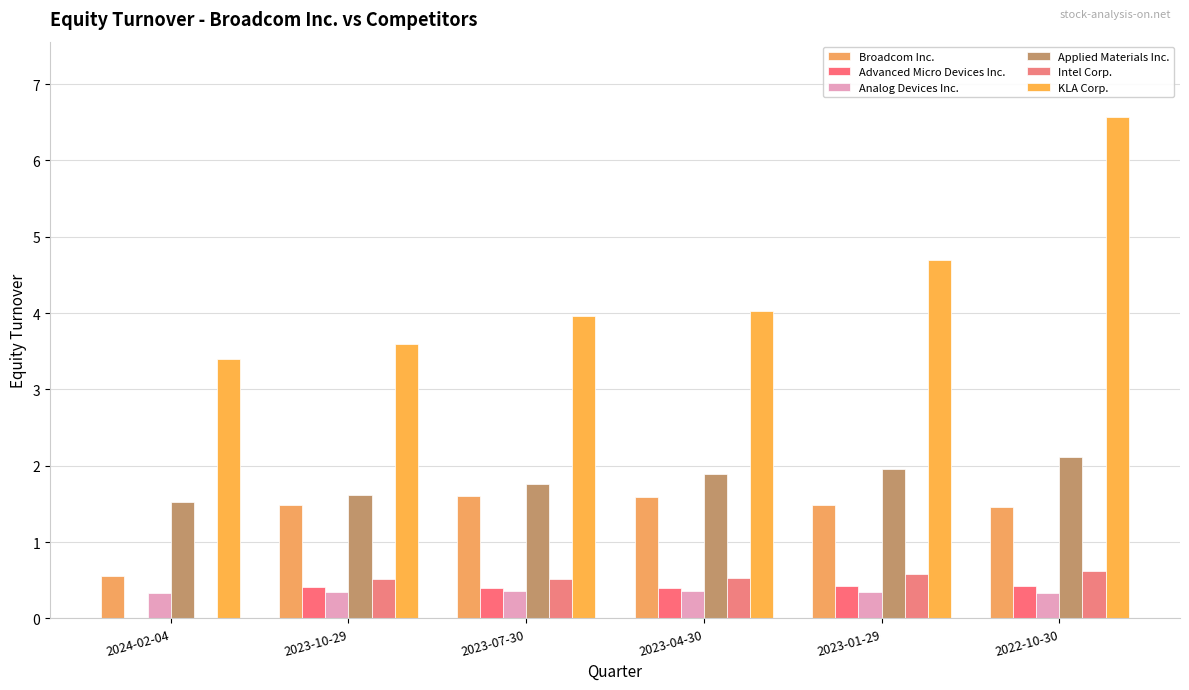

List the series in order of their peak value, highest first.

KLA Corp., Applied Materials Inc., Broadcom Inc., Intel Corp., Advanced Micro Devices Inc., Analog Devices Inc.